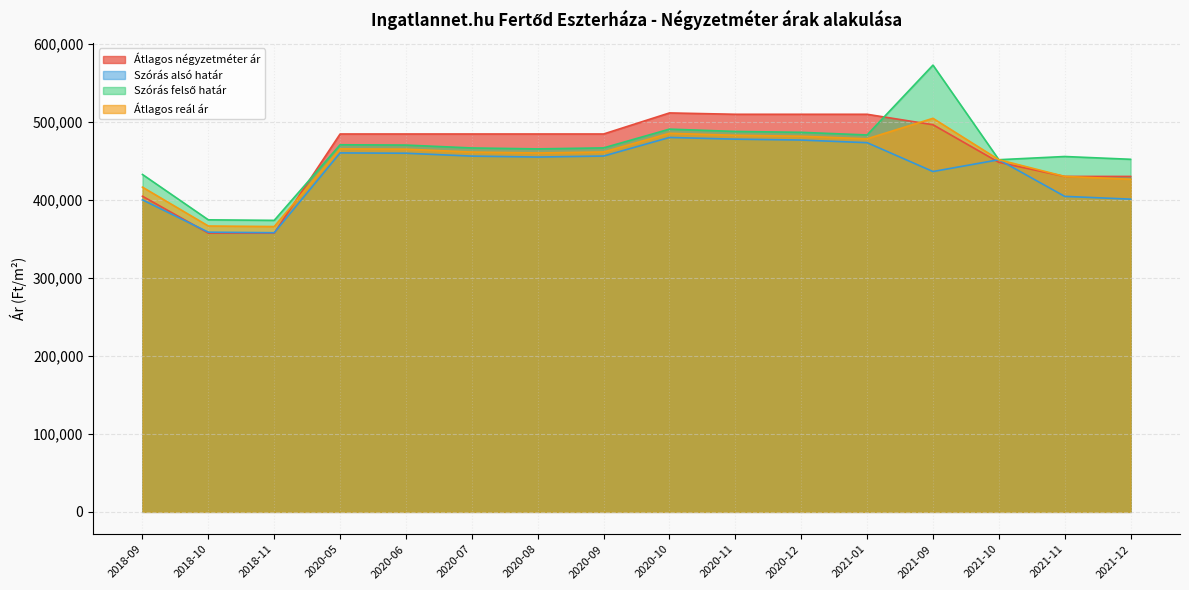

What are all the series names shown in the legend?

Átlagos négyzetméter ár, Szórás alsó határ, Szórás felső határ, Átlagos reál ár